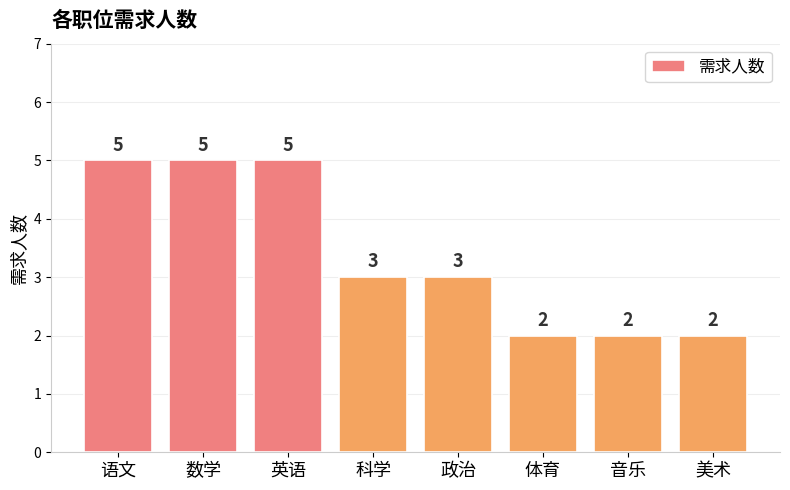

What is the difference between the maximum and minimum values?

3